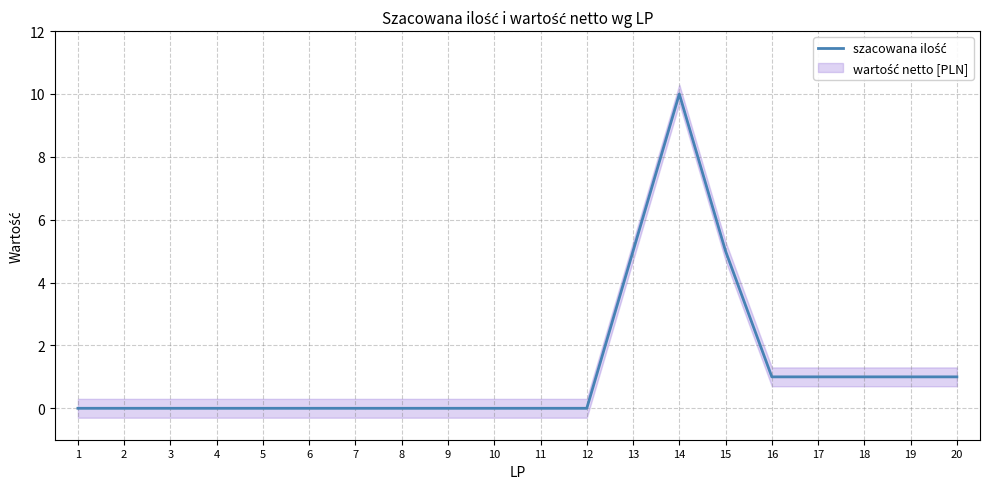

The chart shows a value of 7 at 11. True or false?

False